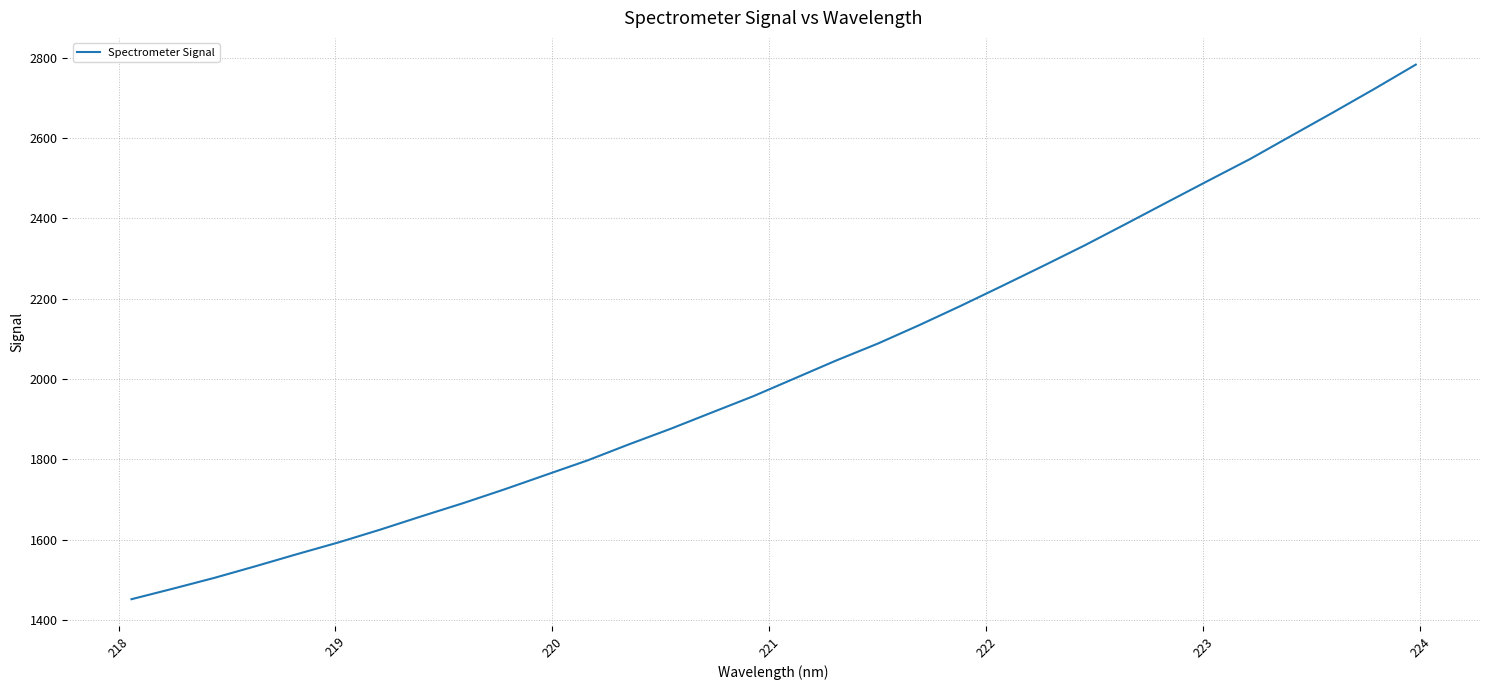

What is the maximum value shown in the chart?

2782.7